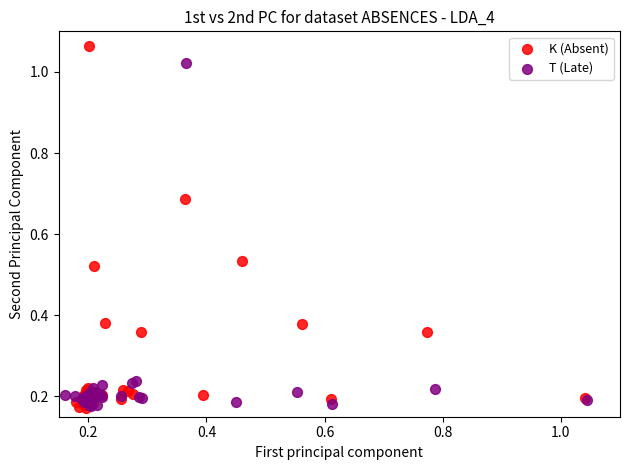

Which series contains the highest Y value?

K (Absent)